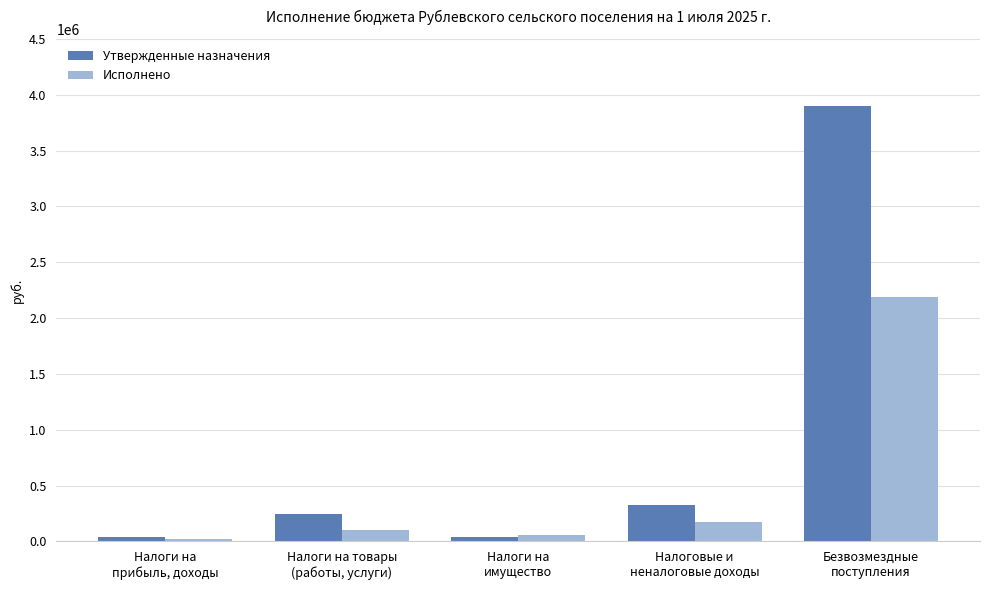

Which series changed the most between Налоговые и
неналоговые доходы and Безвозмездные
поступления?

Утвержденные назначения